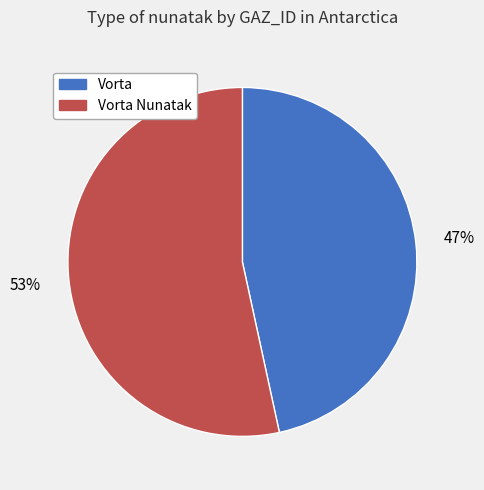

Is there a majority slice in this chart?

Yes